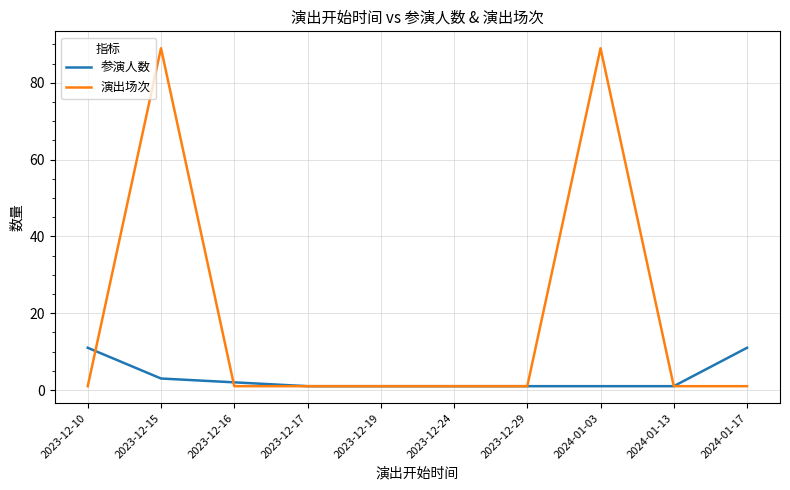

What are all the series names shown in the legend?

参演人数, 演出场次